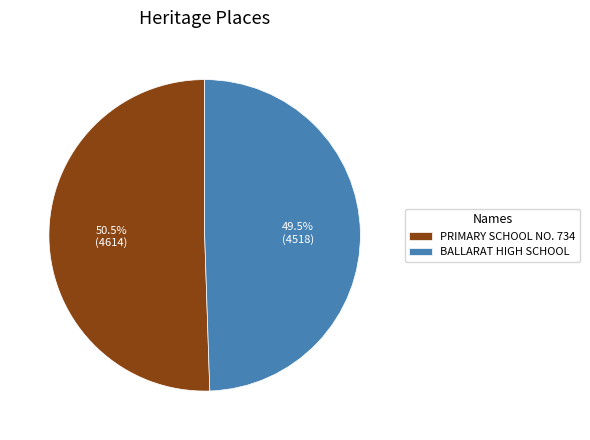

What portion of the pie excludes PRIMARY SCHOOL NO. 734?

49.5%